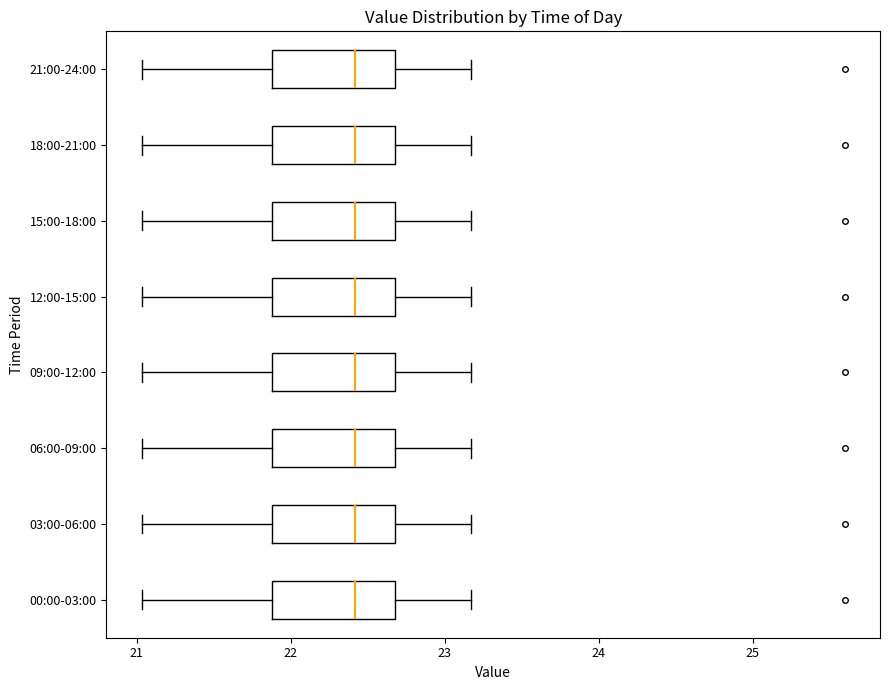

Reading bottom to top, read every box against the x-axis: the position of its median line, the range the box covers, and the ends of its whiskers. The values are not printed on the chart, so give them approximately, as read against the axis.

00:00-03:00: median 22.4, box 21.9 to 22.7, whiskers 21.0 to 23.2
03:00-06:00: median 22.4, box 21.9 to 22.7, whiskers 21.0 to 23.2
06:00-09:00: median 22.4, box 21.9 to 22.7, whiskers 21.0 to 23.2
09:00-12:00: median 22.4, box 21.9 to 22.7, whiskers 21.0 to 23.2
12:00-15:00: median 22.4, box 21.9 to 22.7, whiskers 21.0 to 23.2
15:00-18:00: median 22.4, box 21.9 to 22.7, whiskers 21.0 to 23.2
18:00-21:00: median 22.4, box 21.9 to 22.7, whiskers 21.0 to 23.2
21:00-24:00: median 22.4, box 21.9 to 22.7, whiskers 21.0 to 23.2